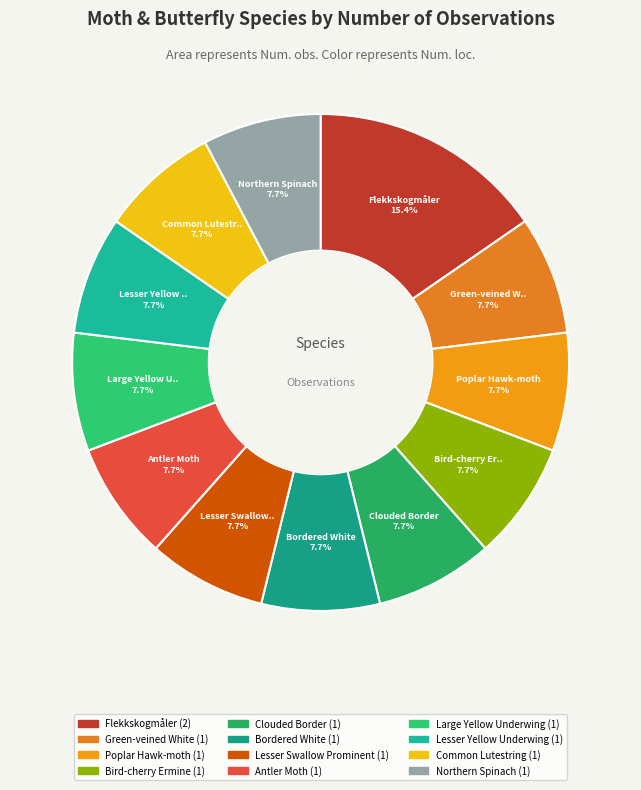

How many slices are in this pie chart?

12